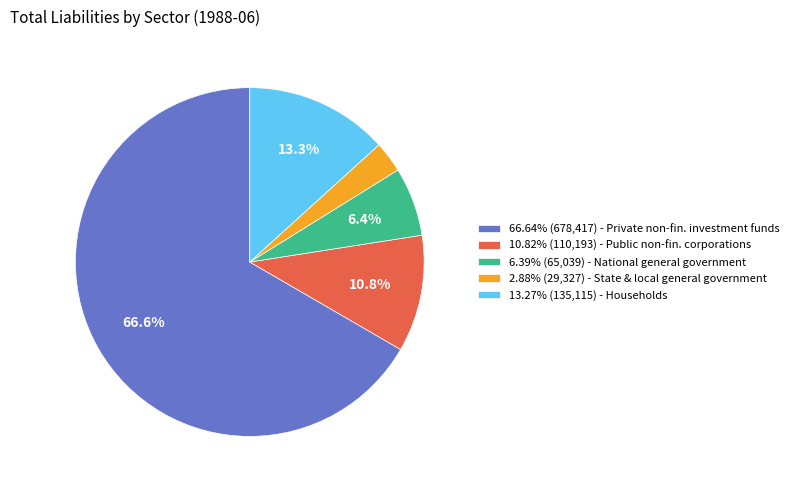

What is the total percentage of 66.64% (678,417) - Private non-fin. investment funds and 6.39% (65,039) - National general government?

73.0%